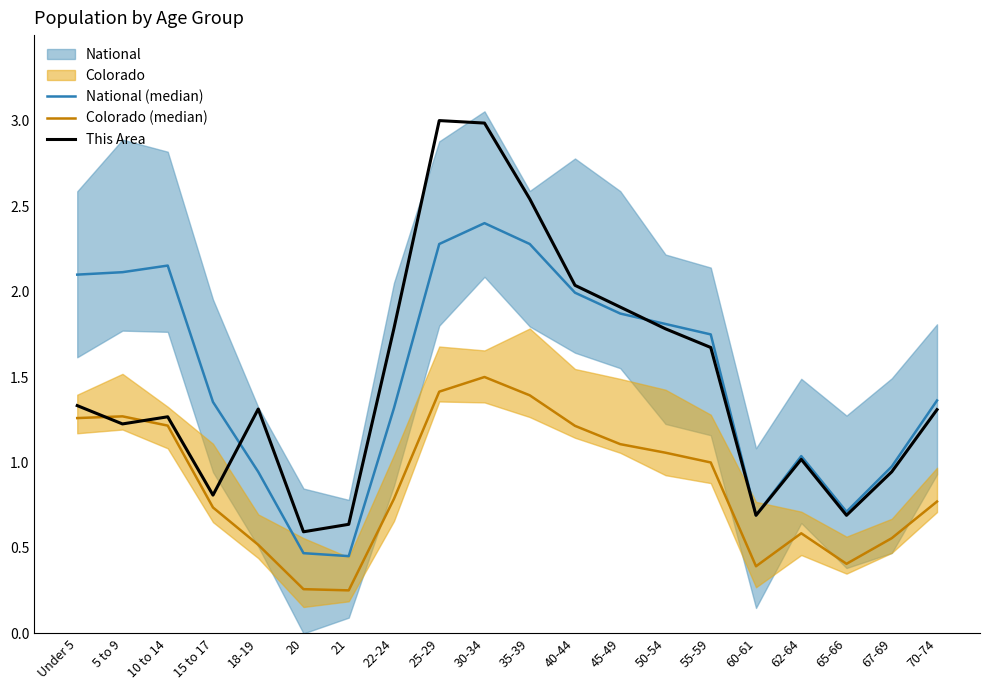

What position from the left is 5 to 9?

2